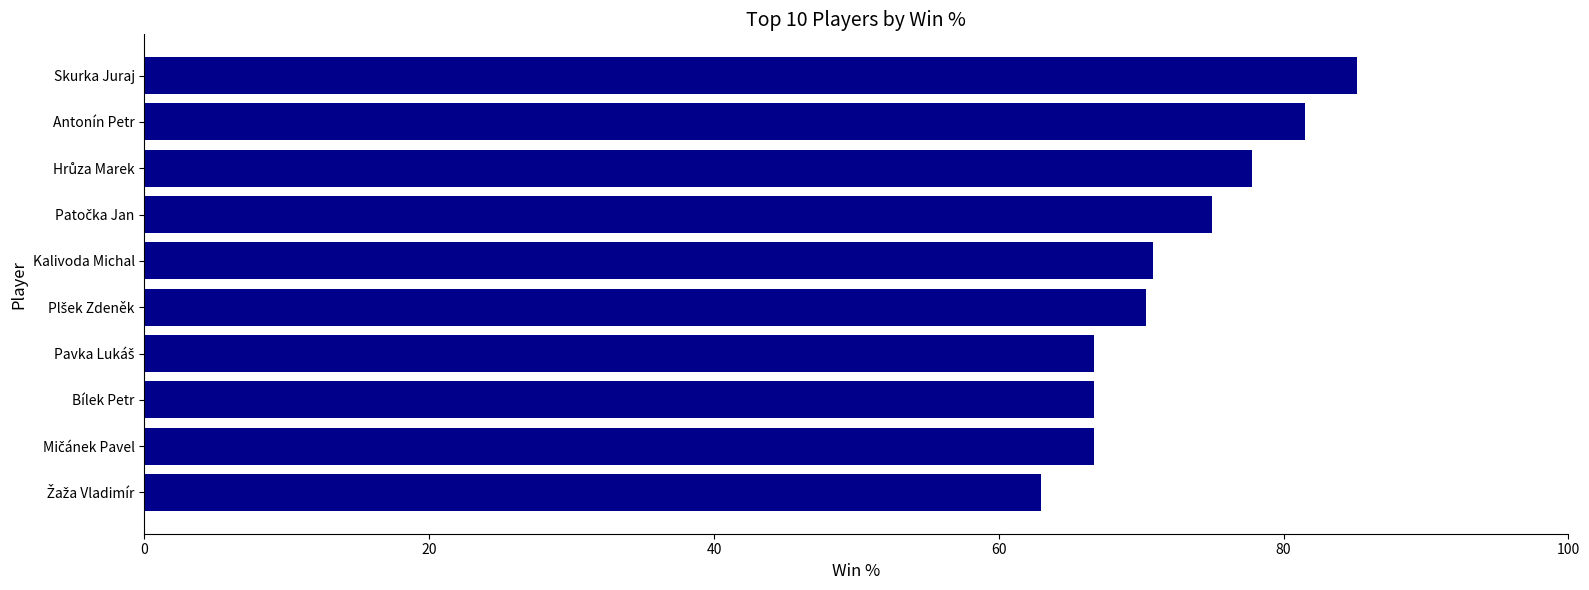

The value at Antonín Petr is 81.5. True or false?

True